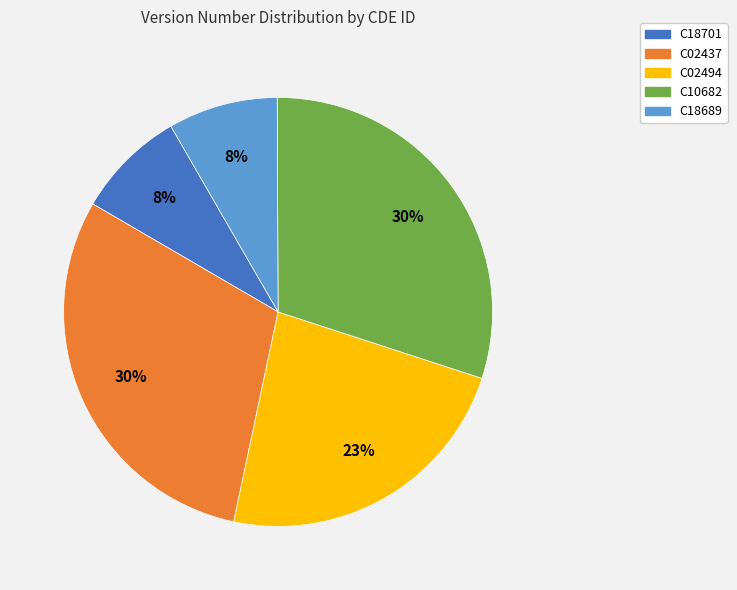

To the nearest percent, what is the difference between the largest and smallest slice percentages?

22%